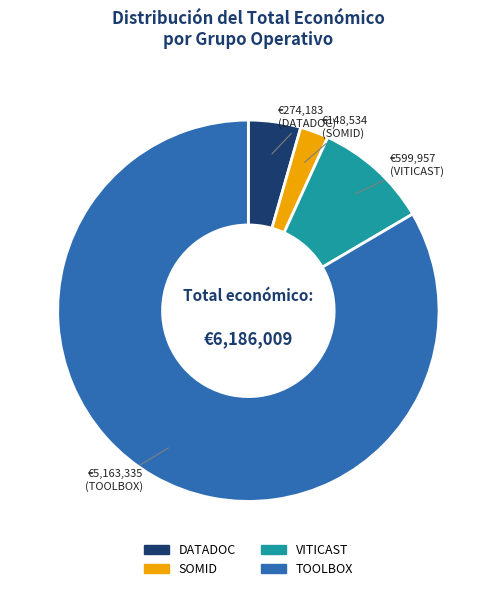

Does any single category account for the majority?

Yes